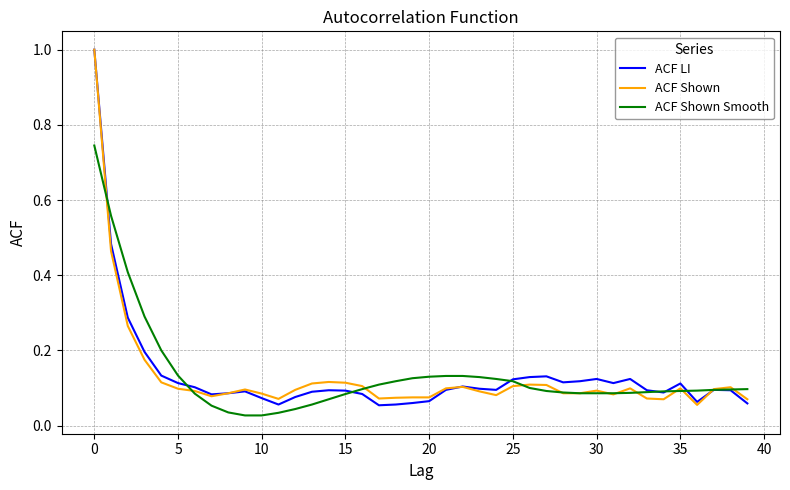

What is the greatest value displayed?

1.0